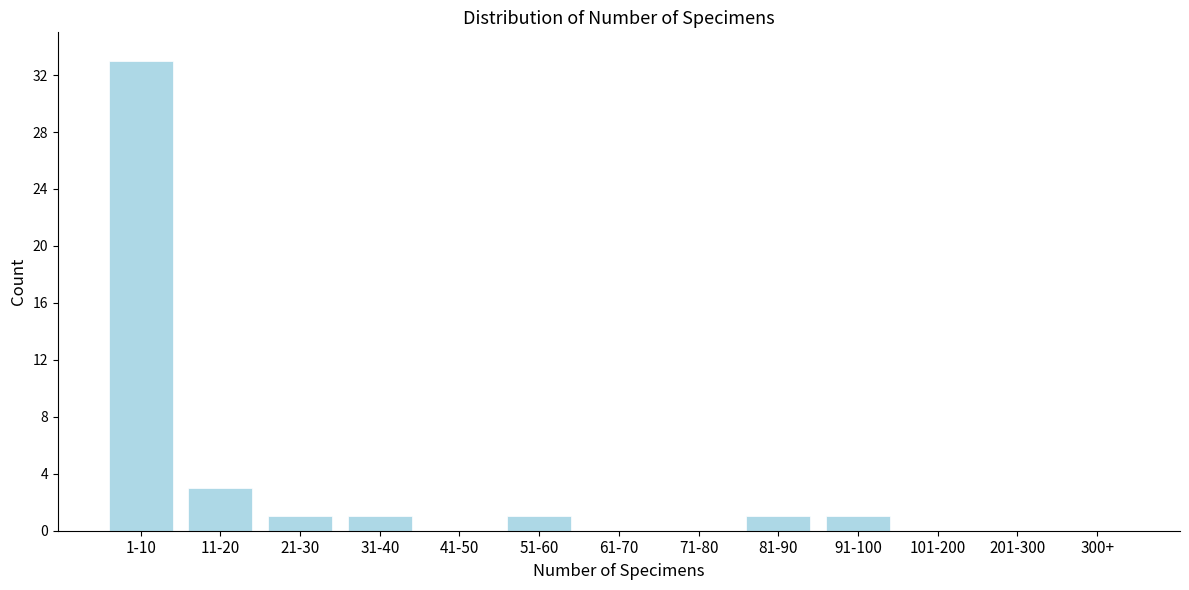

Reading left to right, list all the values displayed in this chart.

1-10=33	11-20=3	21-30=1	31-40=1	41-50=0	51-60=1	61-70=0	71-80=0	81-90=1	91-100=1	101-200=0	201-300=0	300+=0